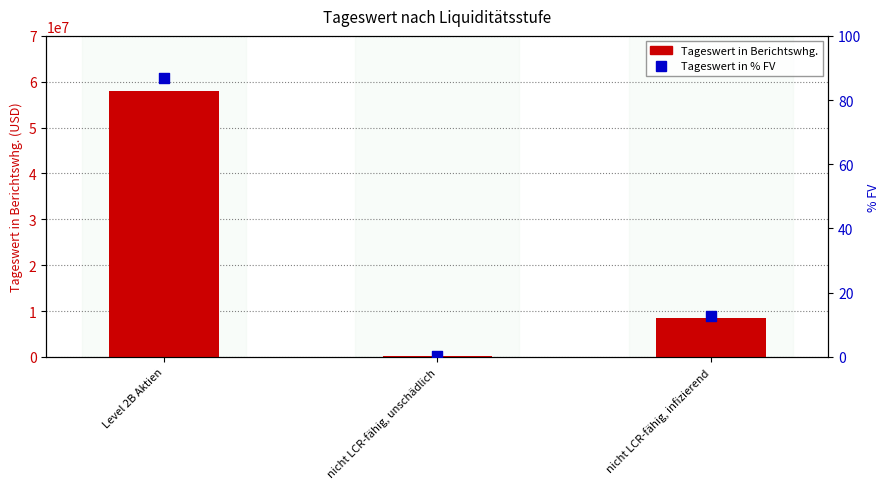

Which series reaches the maximum Y coordinate?

Tageswert inkl. Stückzins/Dividende in Berichtswhg.